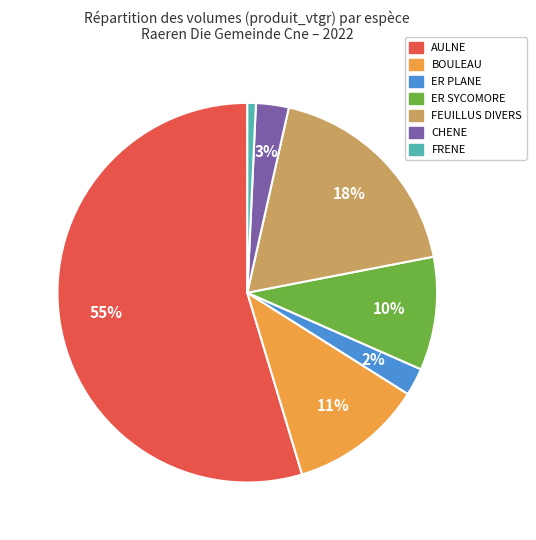

To the nearest percent, what is the average slice percentage?

14%